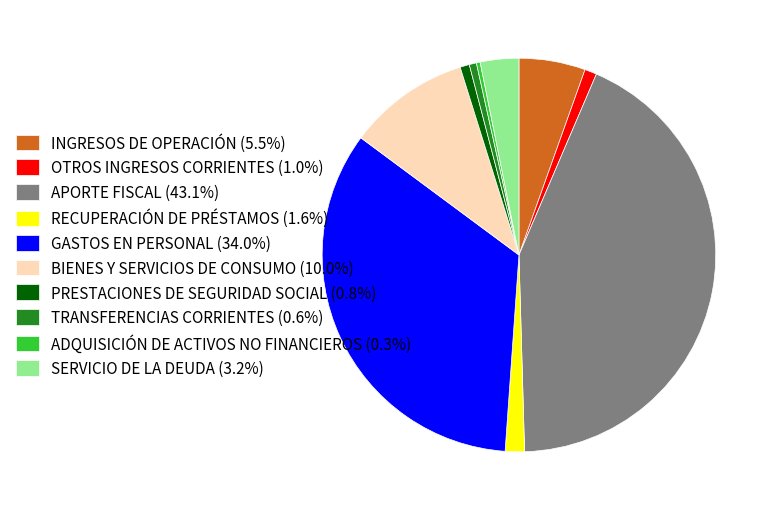

Is the sum of GASTOS EN PERSONAL (34.0%) and INGRESOS DE OPERACIÓN (5.5%) greater than half?

No